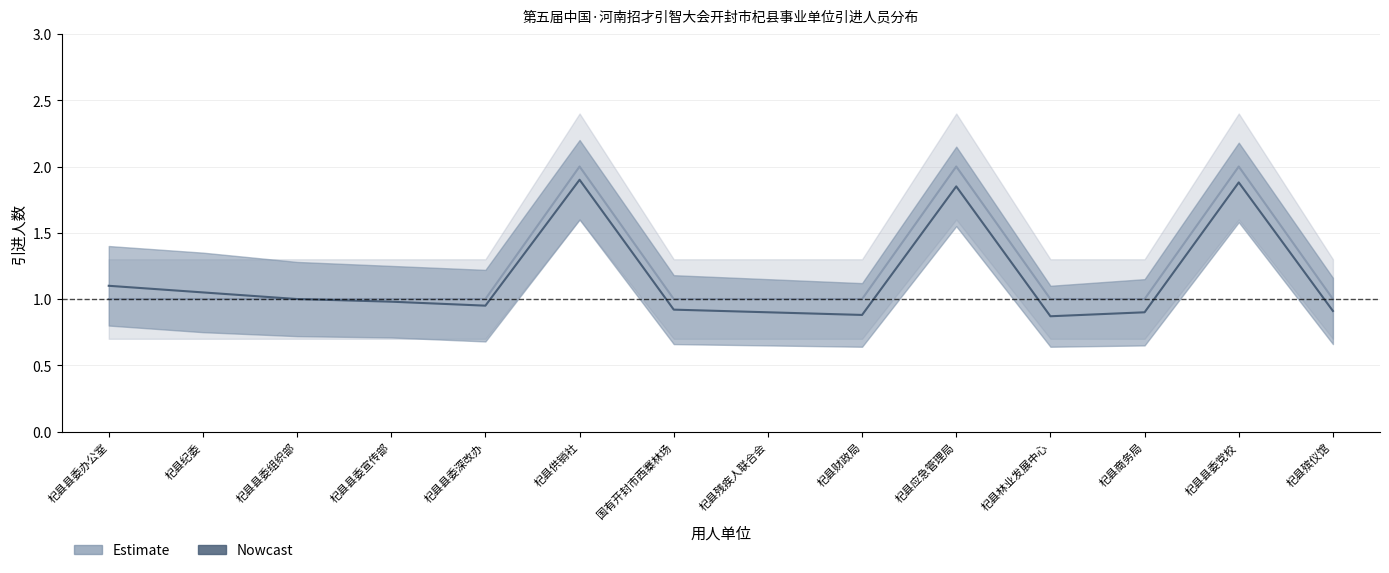

What is the label of the 11th point from the right?

杞县县委宣传部